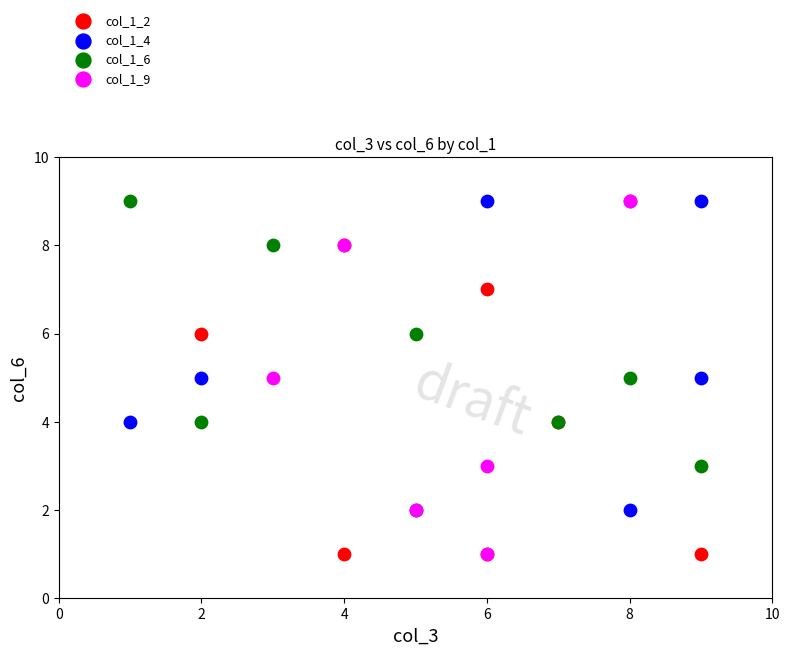

What are all the series names shown in the legend?

col_1_2, col_1_4, col_1_6, col_1_9